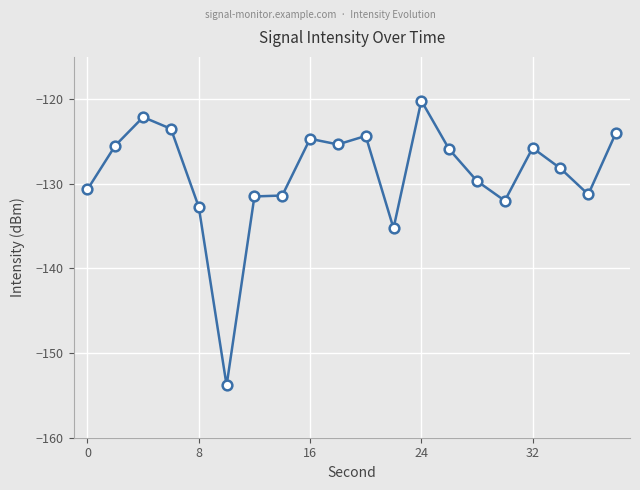

True or false: there are more than 1 points higher than both neighbors.

True